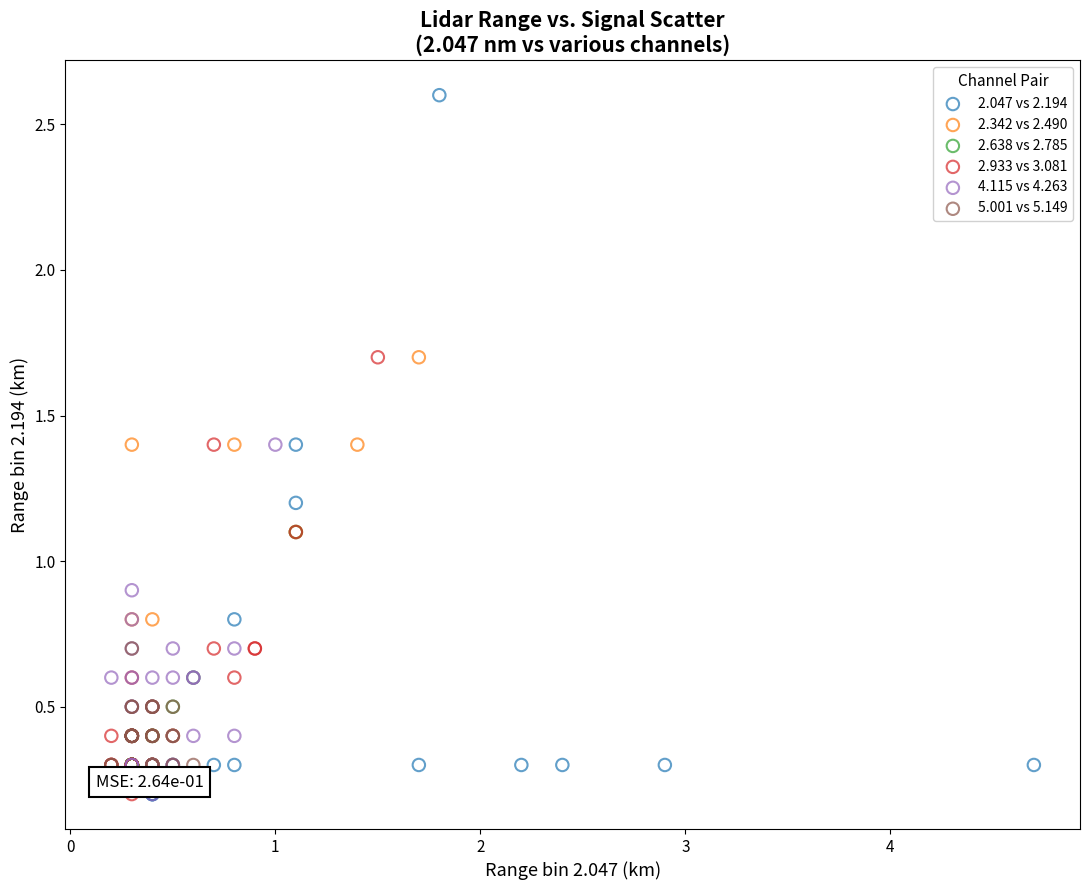

Which series reaches the maximum Y coordinate?

2.047 vs 2.194